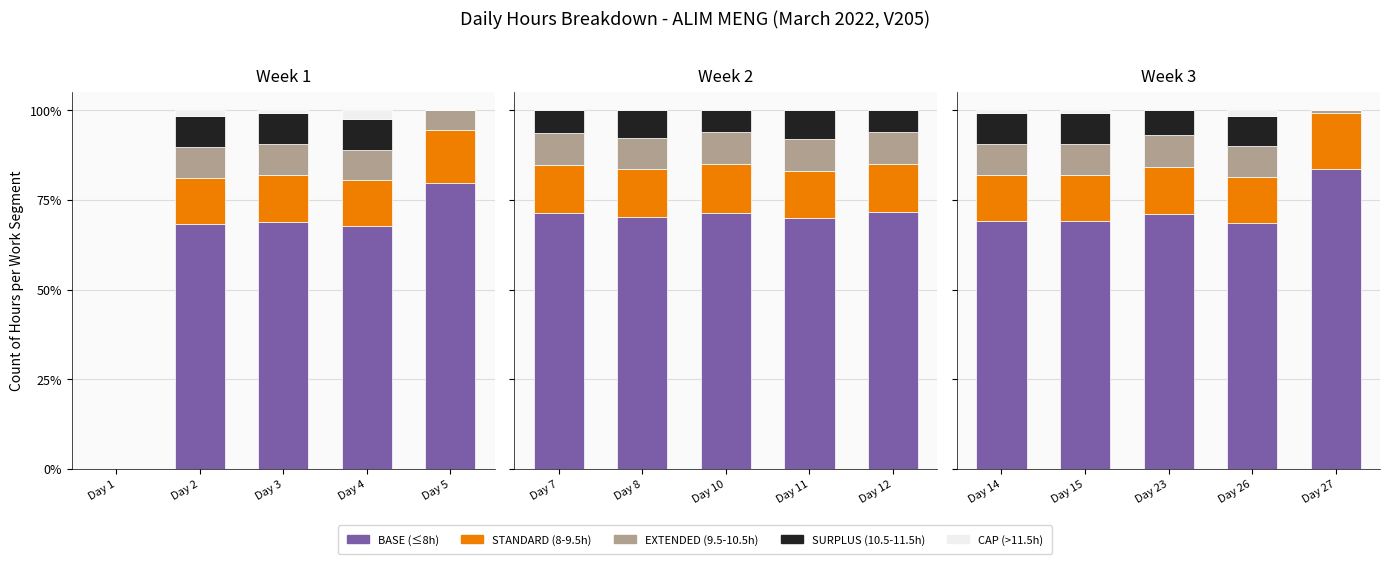

Which has a higher value, Day 23 or Day 14?

Day 23